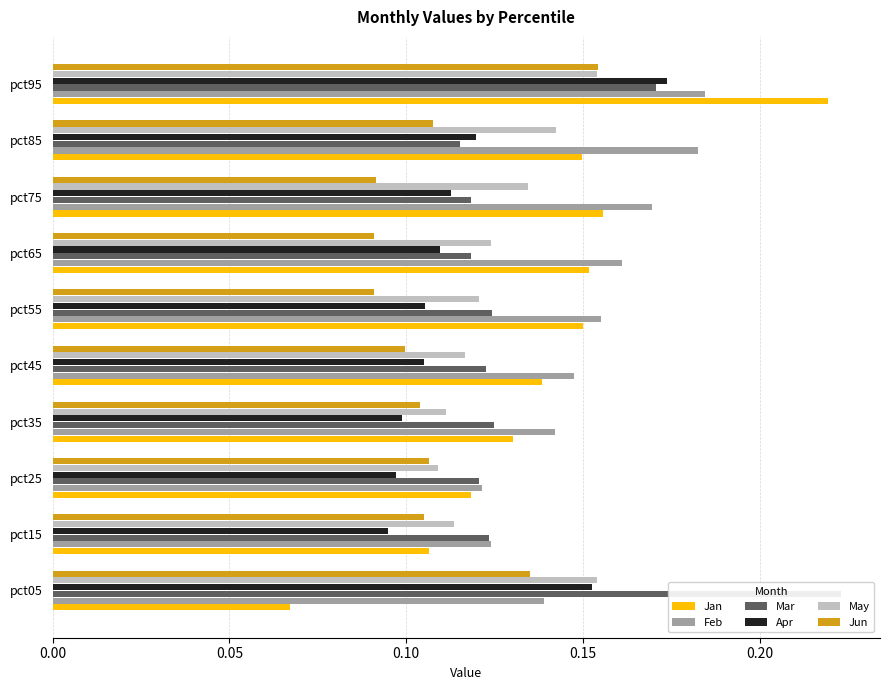

Is it true that Jun equals 0.1 at pct15?

True